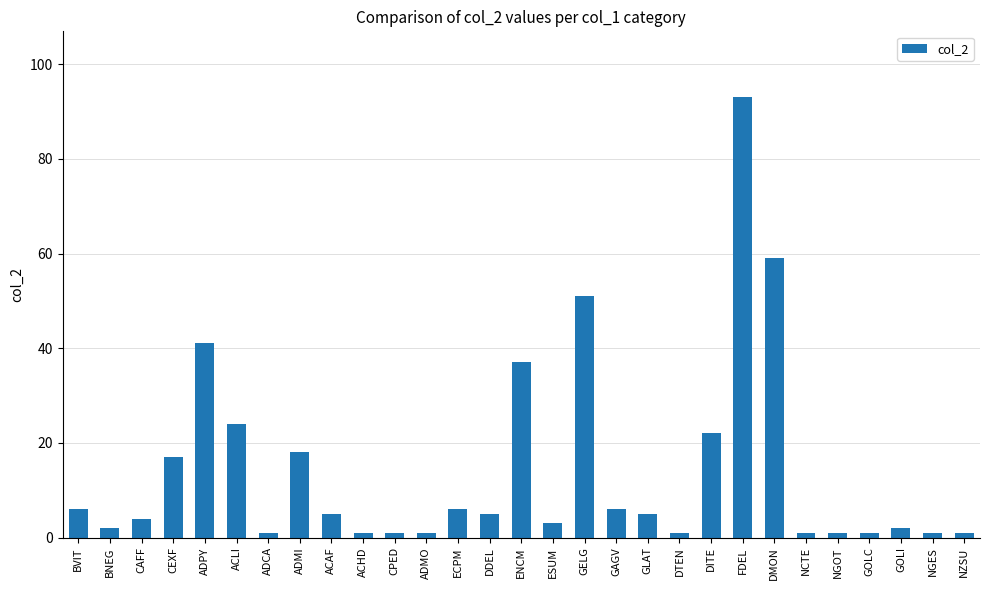

Where does the data first go above 5?

BVIT